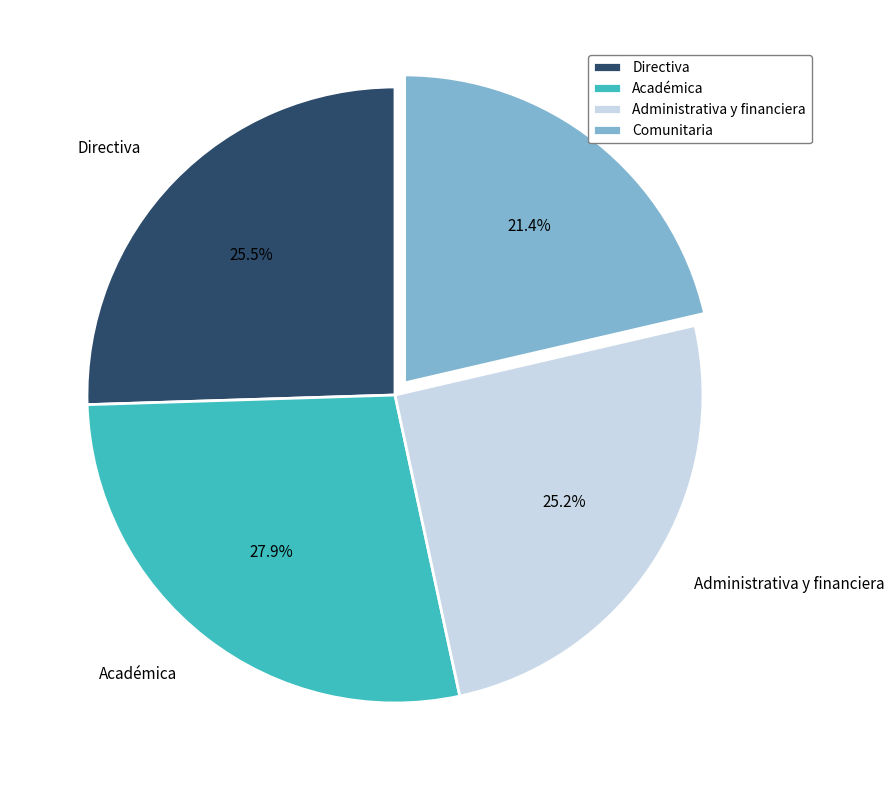

Does Académica account for over 50% of the chart?

No